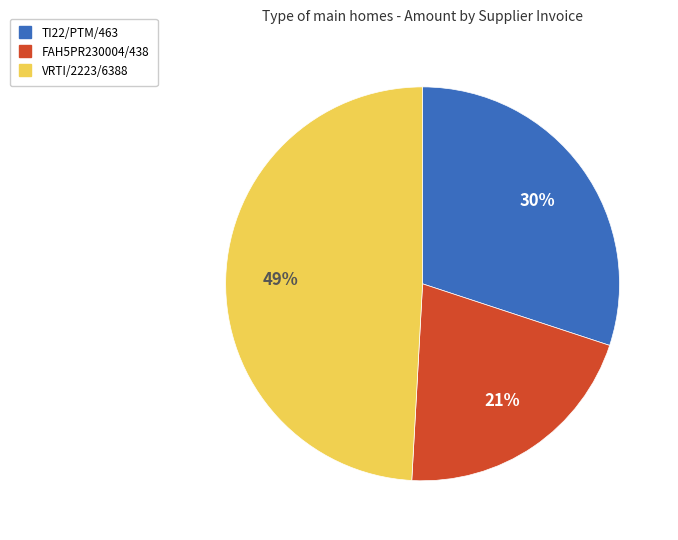

Combined, do FAH5PR230004/438 and VRTI/2223/6388 account for over 50%?

Yes